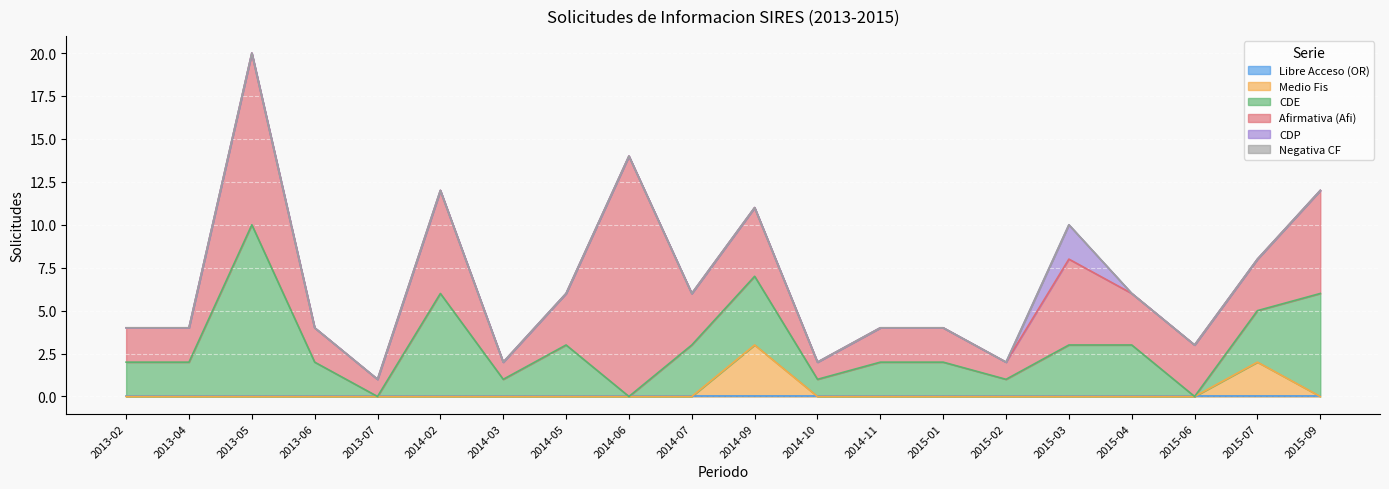

What position from the left is 2014-10?

12